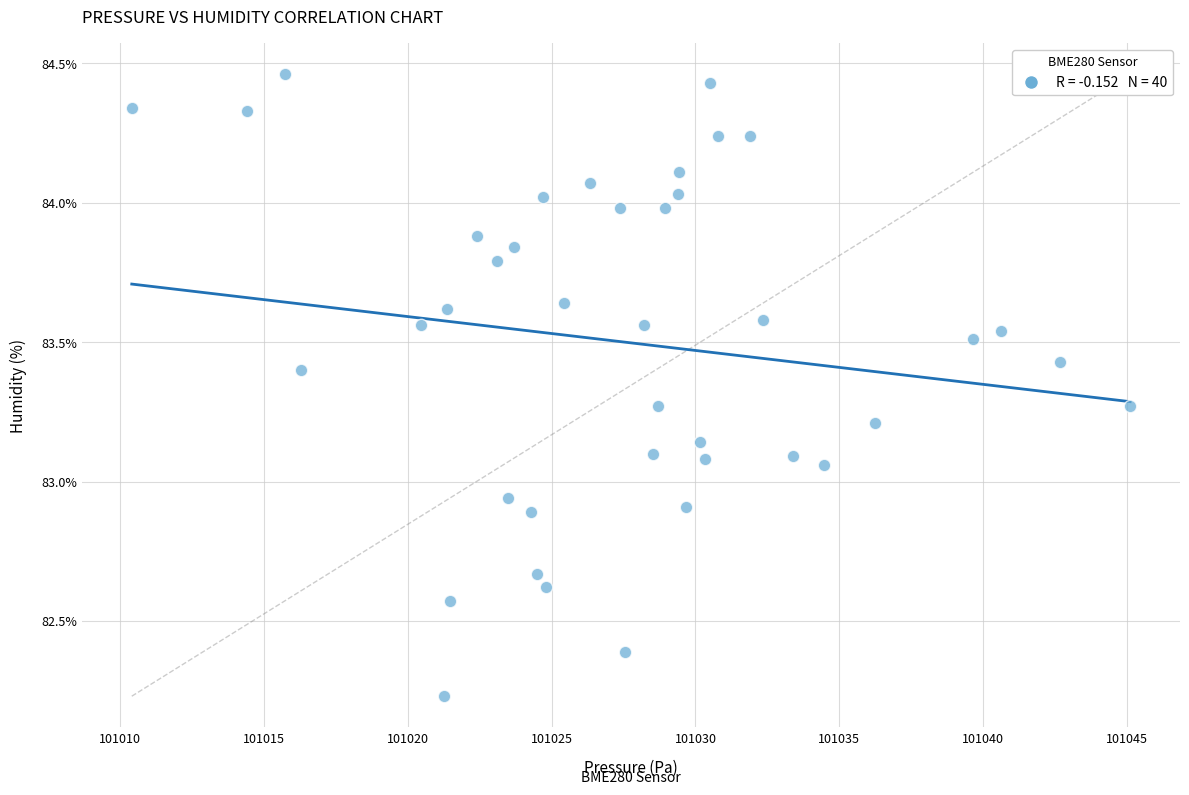

What is the range of Y values (max minus min)?

2.2